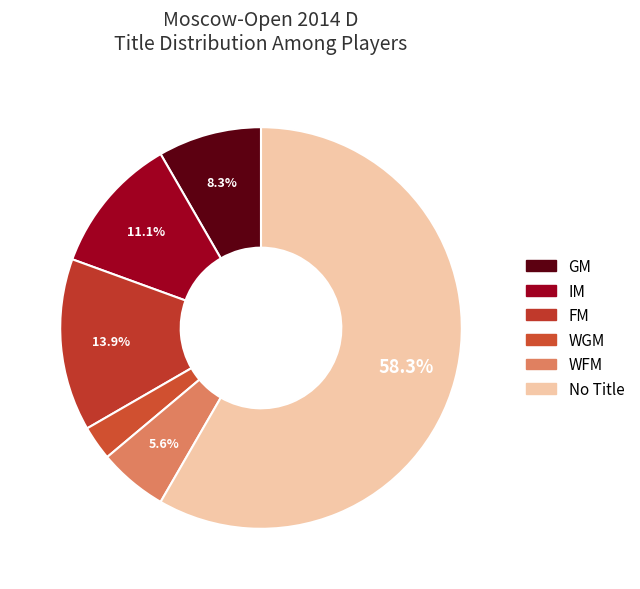

Rank the categories by value from lowest to highest.

WGM, WFM, GM, IM, FM, No Title